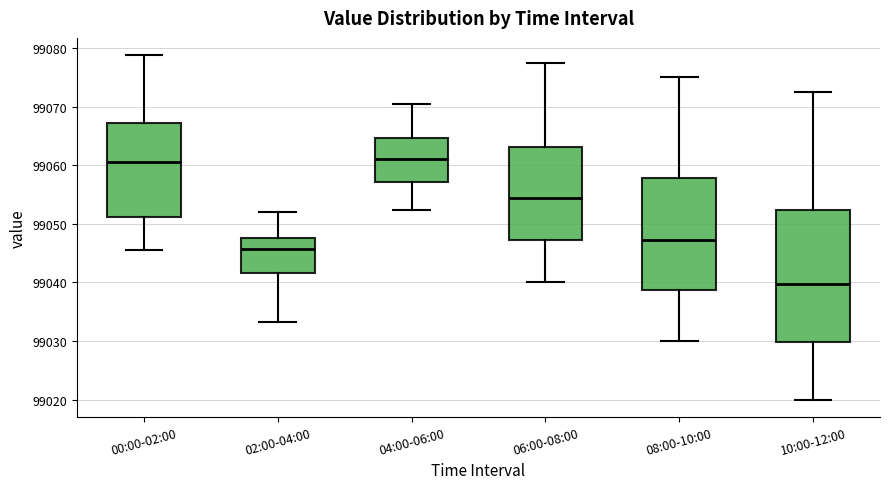

Comparing the boxes themselves (not the whiskers), which one is the tallest?

10:00-12:00